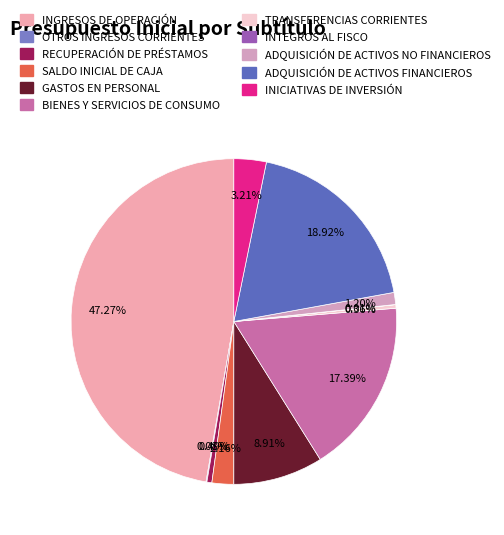

Does INGRESOS DE OPERACIÓN account for over 50% of the chart?

No